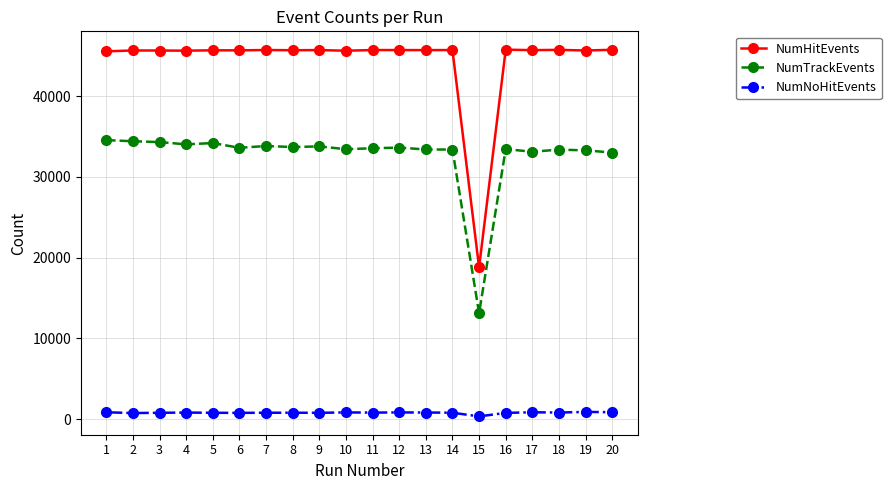

Rank the series by their maximum value, from highest to lowest.

NumHitEvents, NumTrackEvents, NumNoHitEvents